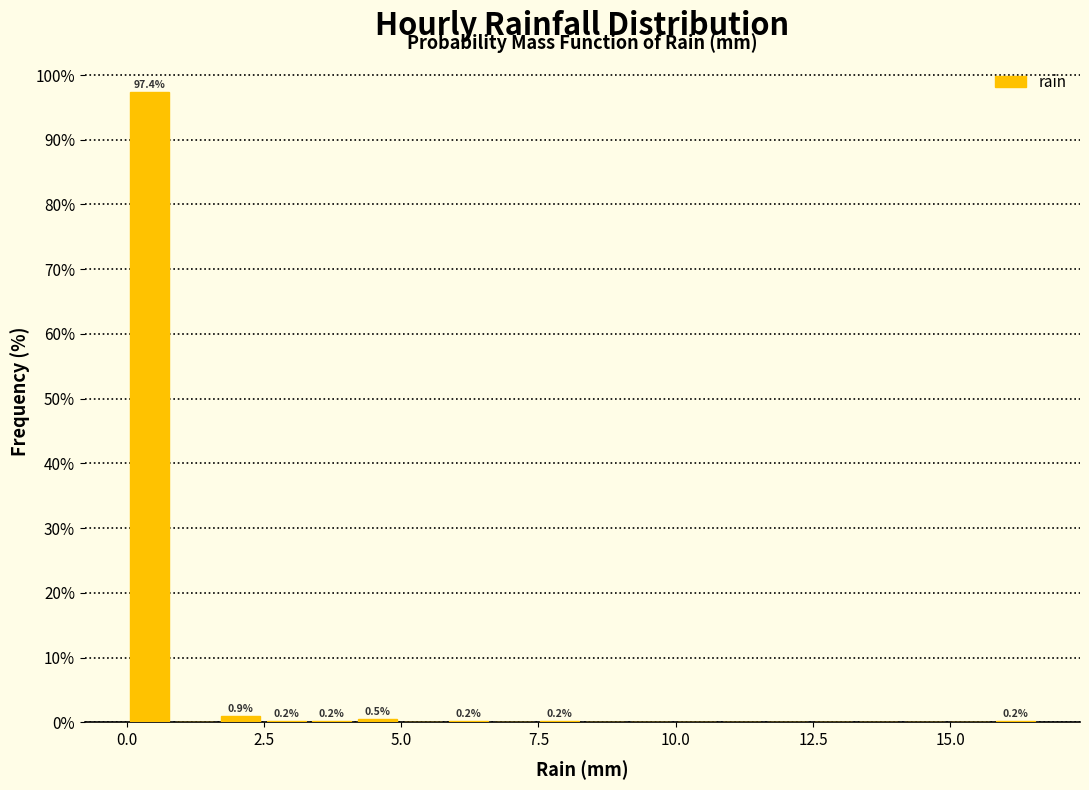

Read against the x-axis, roughly where is the centre of the tallest bar?

0.5